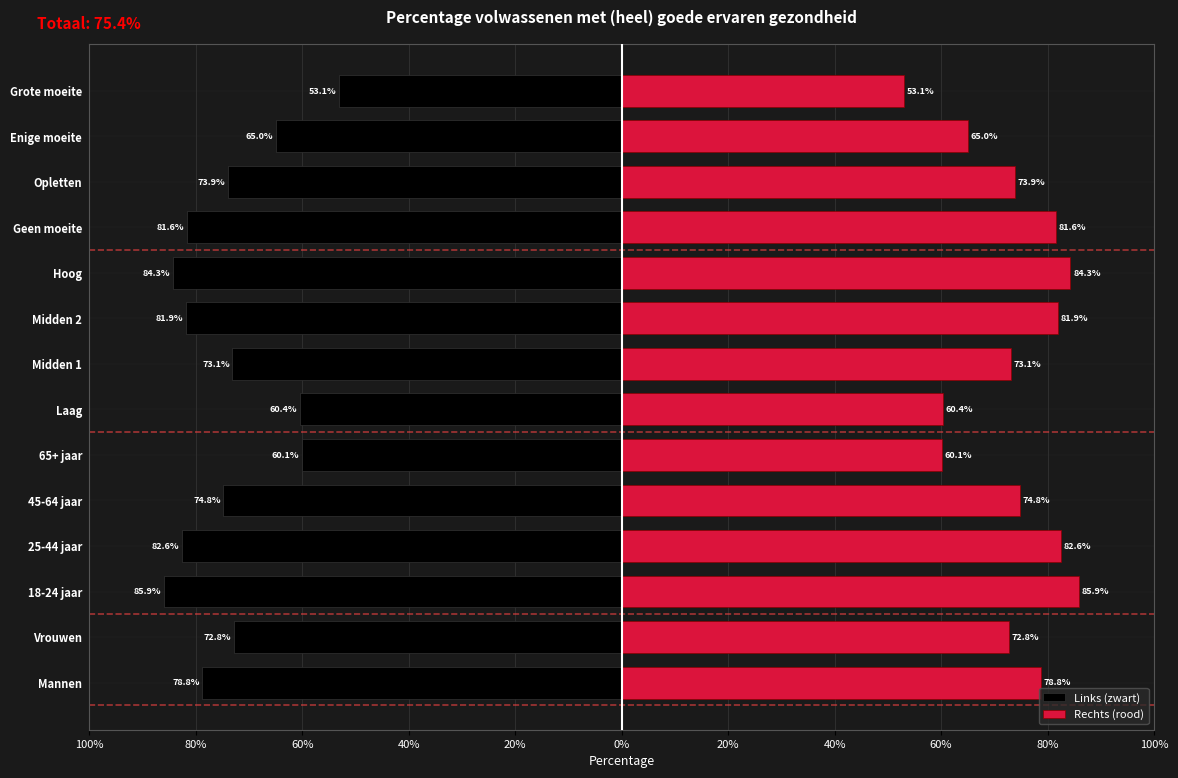

List the series in order of their peak value, highest first.

Rechts (rood), Links (zwart)